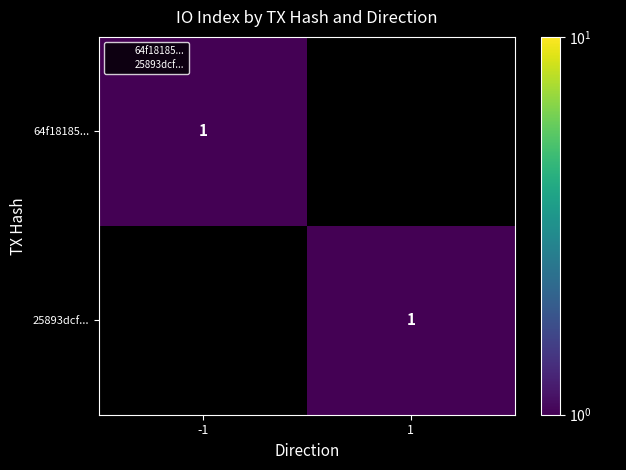

What is the difference between the maximum and minimum values in the 64f18185... series?

1